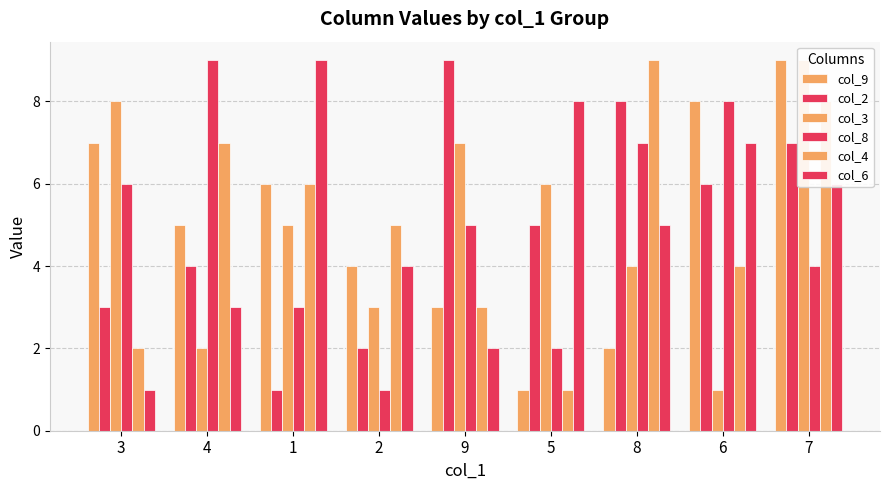

At which label does col_8 first exceed 5?

3